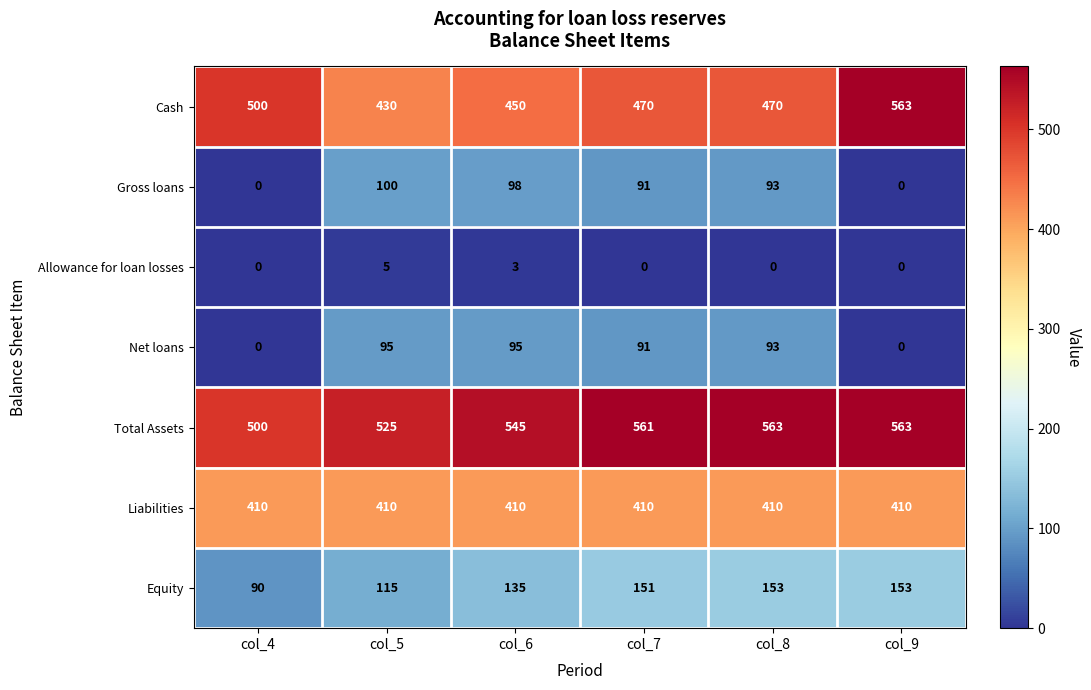

Is the value of Allowance for loan losses at col_4 greater than the value of Equity at col_4?

No